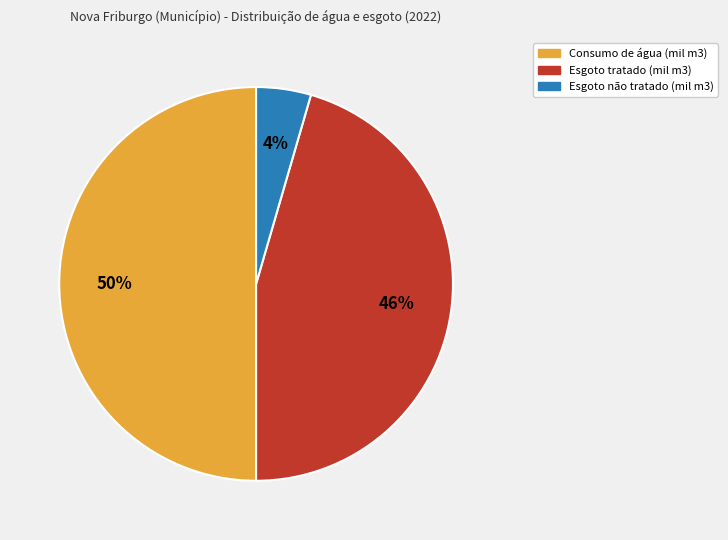

What percentage is the Consumo de água (mil m3) slice, to the nearest percent?

50%